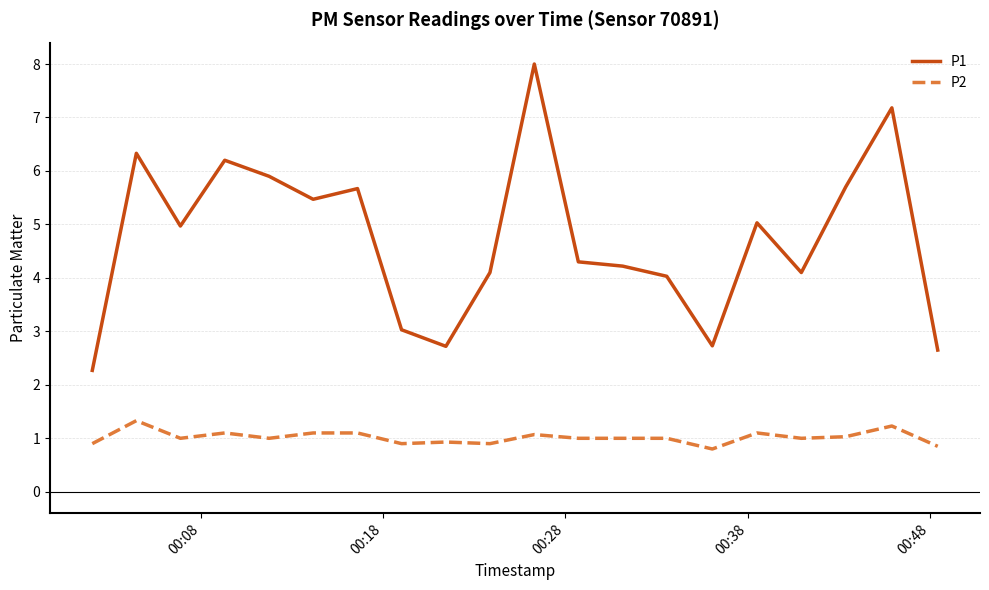

List the series in order of their peak value, highest first.

P1, P2